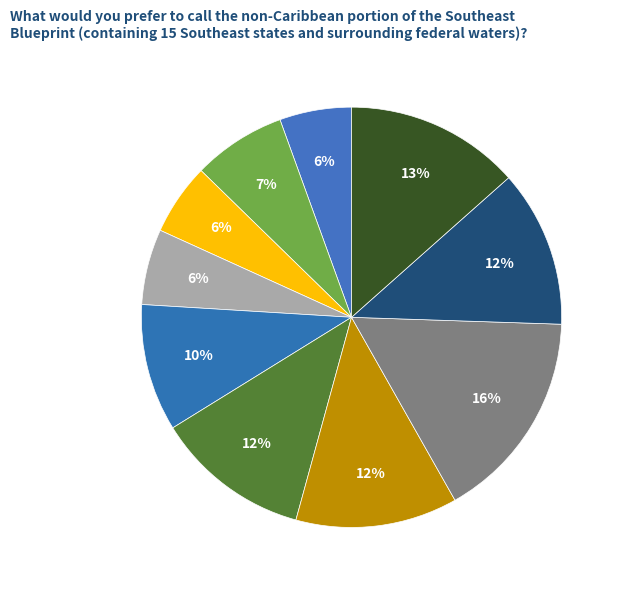

Which category has the biggest portion of the pie?

pct75